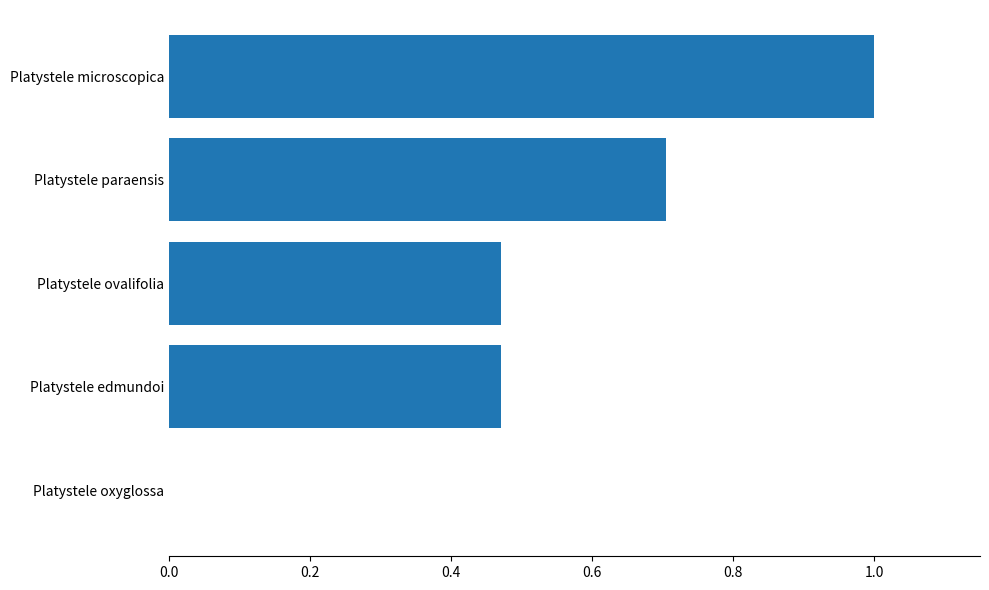

Count the number of data series in this chart.

1